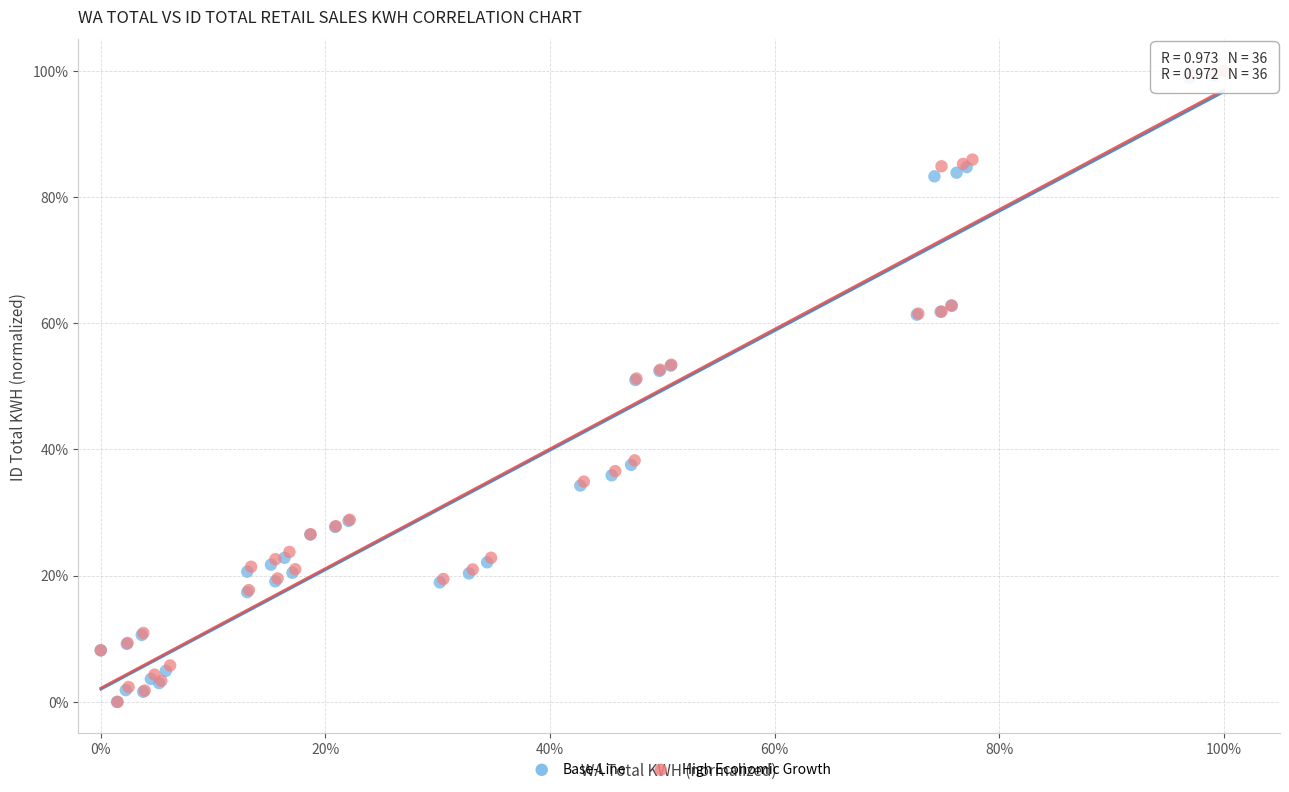

What are all the series names shown in the legend?

Base-Line, High Economic Growth